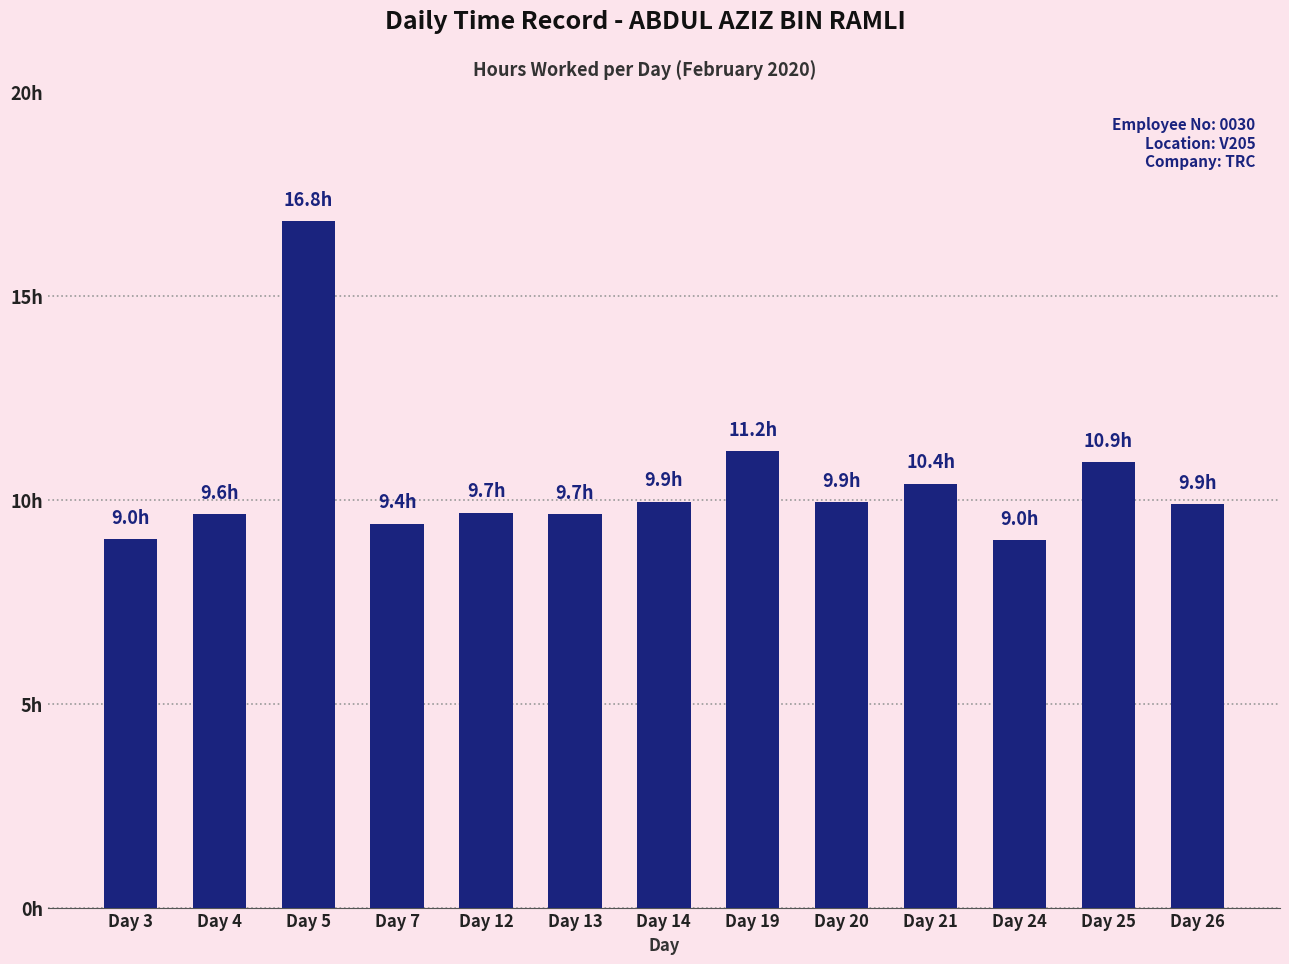

Reading left to right, transcribe all the data shown in this chart.

Day 3=9.0	Day 4=9.6	Day 5=16.8	Day 7=9.4	Day 12=9.7	Day 13=9.7	Day 14=9.9	Day 19=11.2	Day 20=9.9	Day 21=10.4	Day 24=9.0	Day 25=10.9	Day 26=9.9